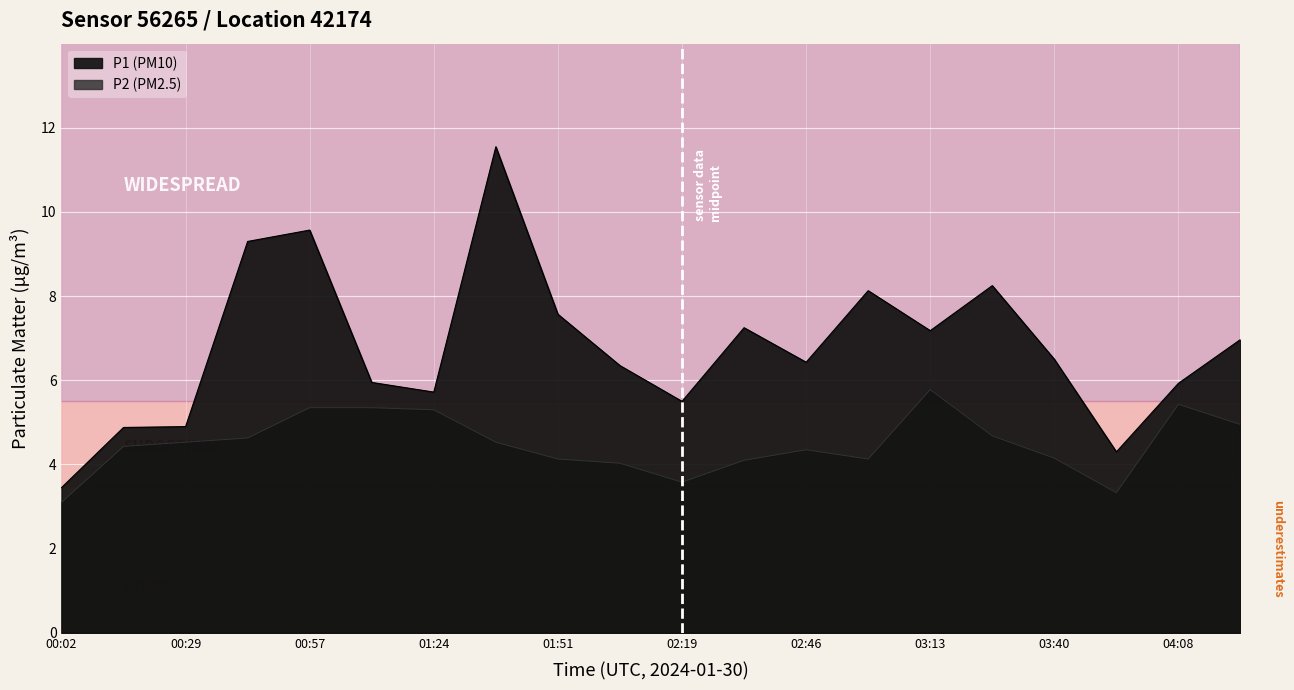

Where does the P2 series first go above 4?

00:16